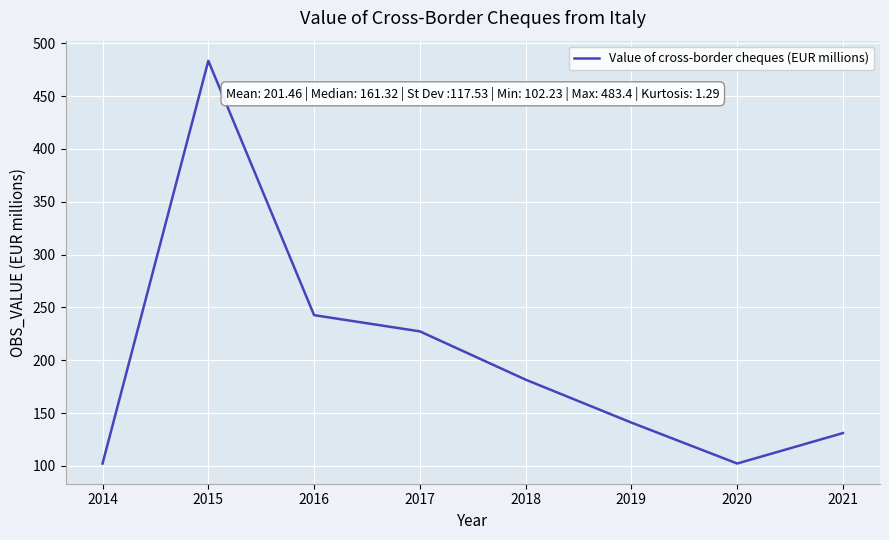

How many lines are shown in the chart?

1